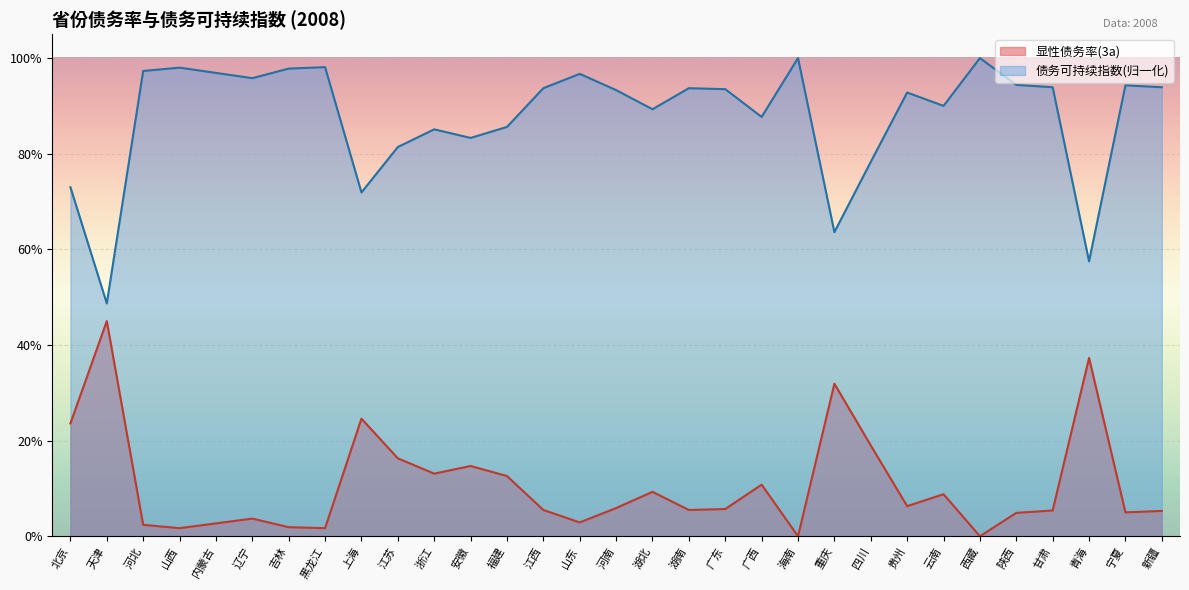

The value of 显性债务率(3a) at 湖北 is 0.1. True or false?

False